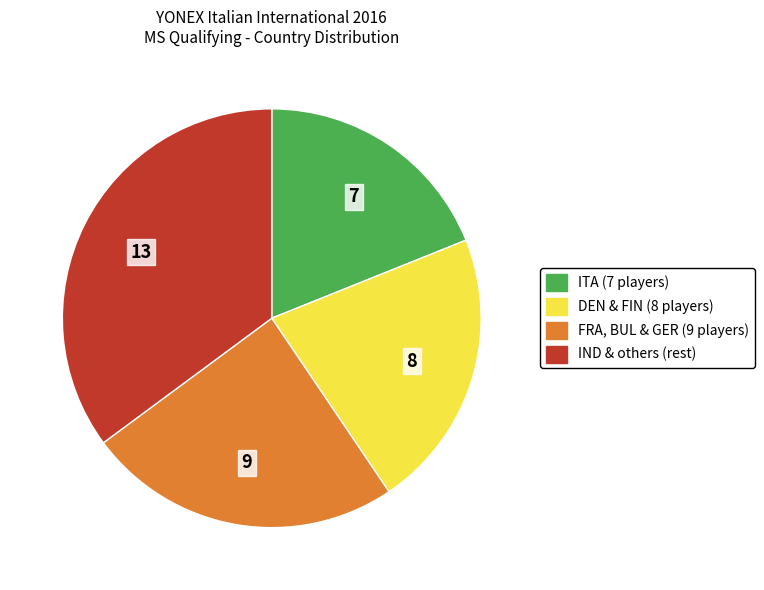

Is there a majority slice in this chart?

No